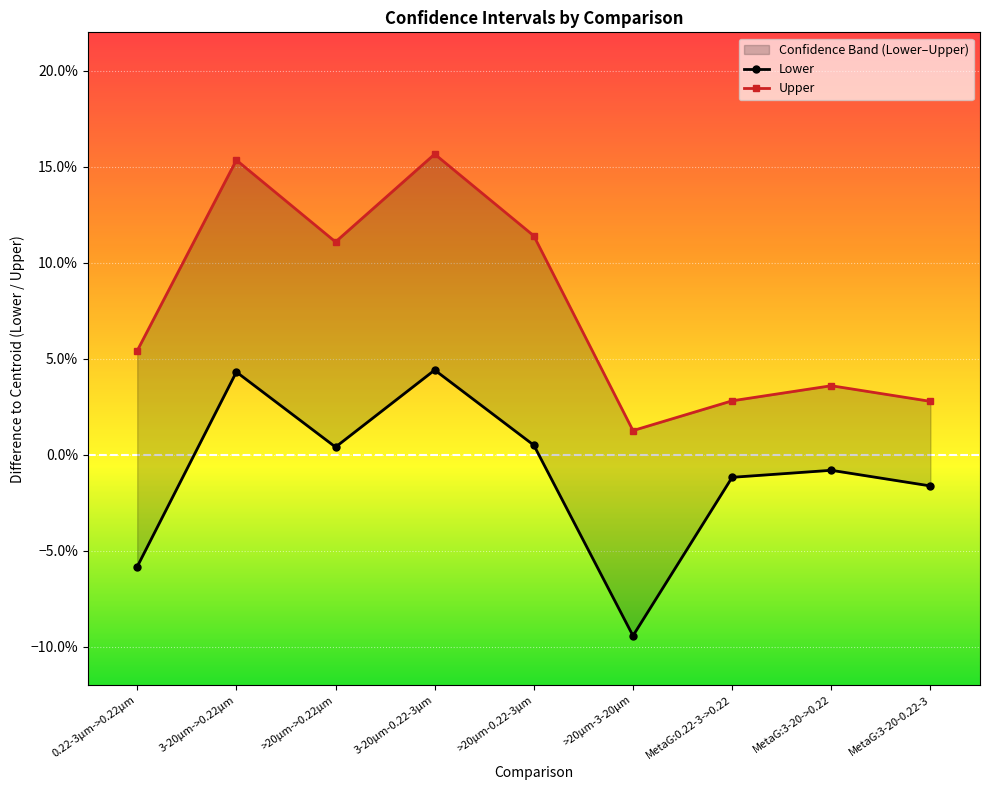

Which label corresponds to the largest value in the chart?

3-20µm-0.22-3µm